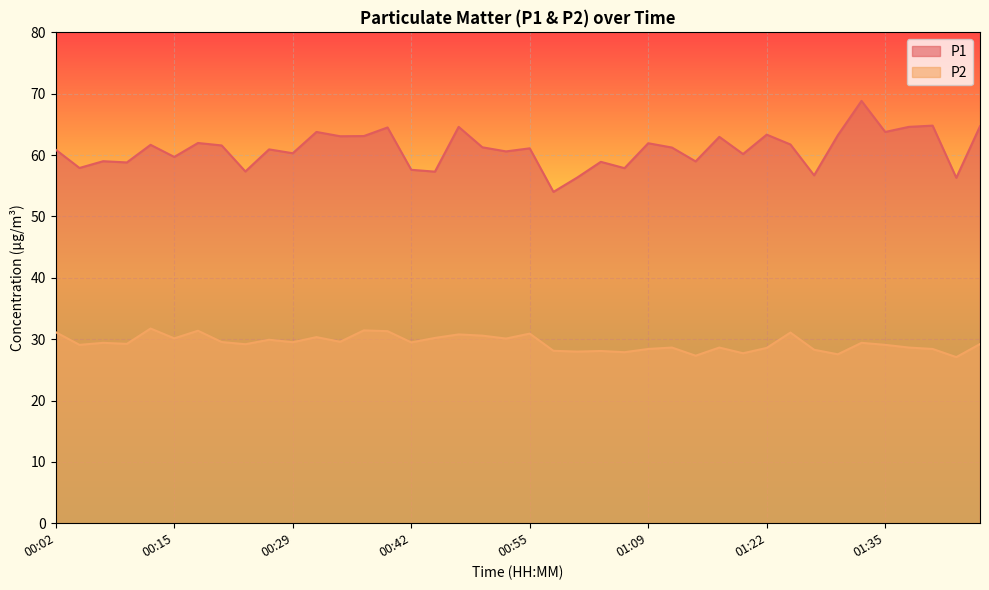

True or false: P1 and P2 cross at least once.

False